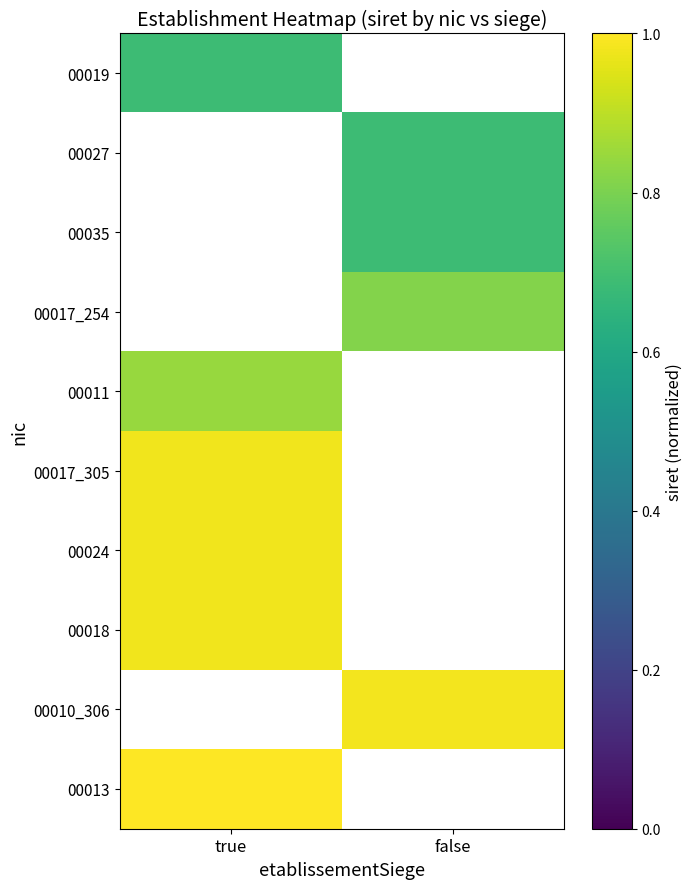

How many series are shown in this chart?

10